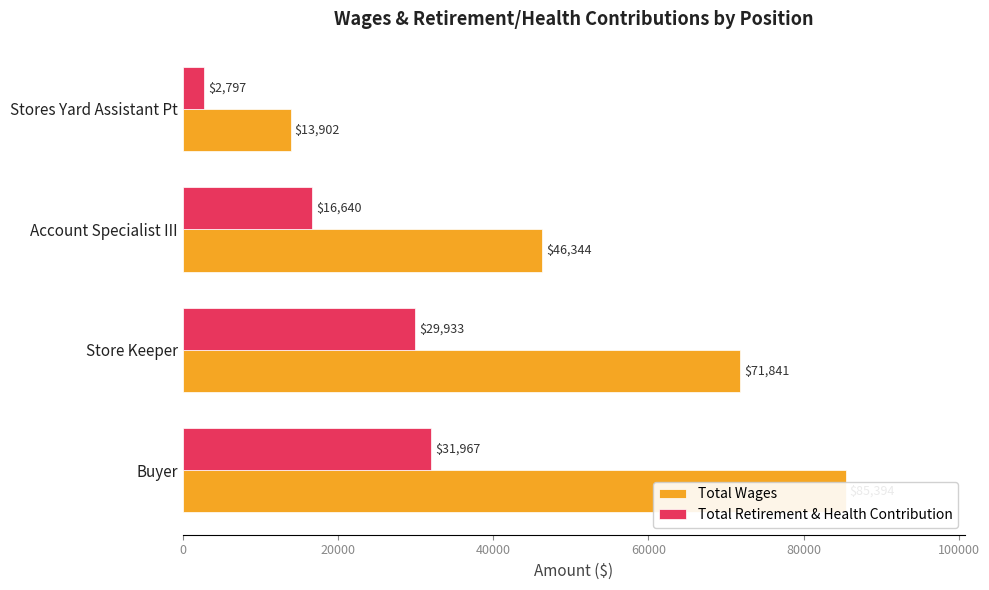

Which series has the largest total across all categories?

Total Wages